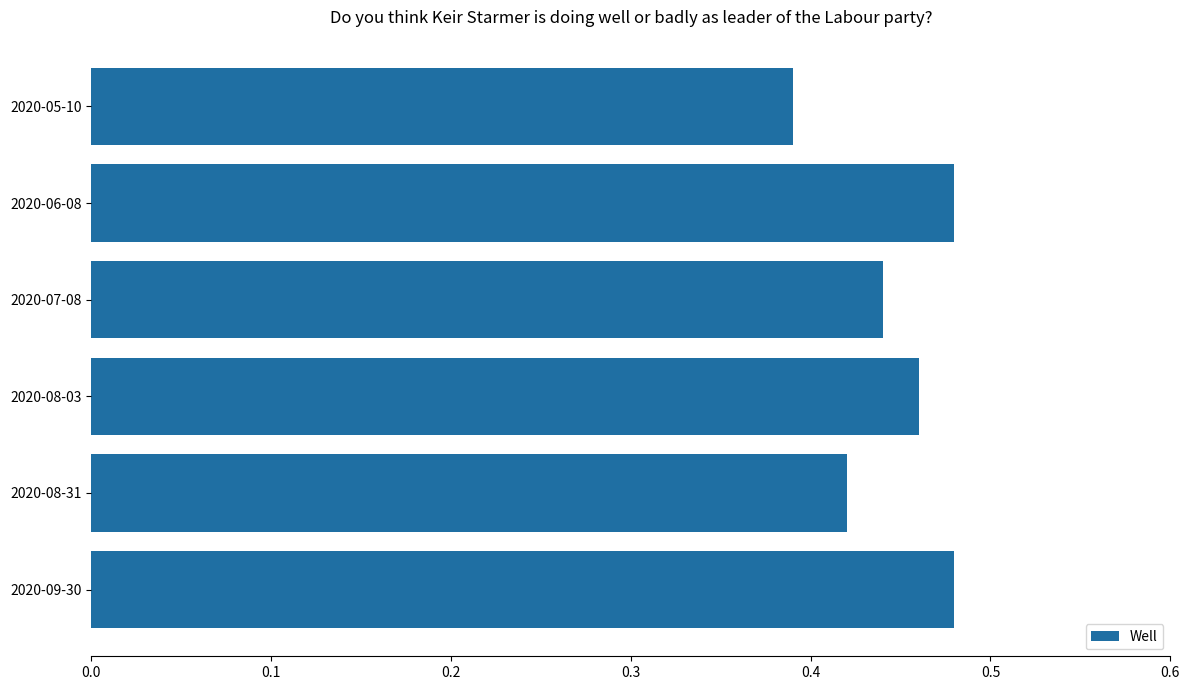

How many values are between 0 and 1?

6